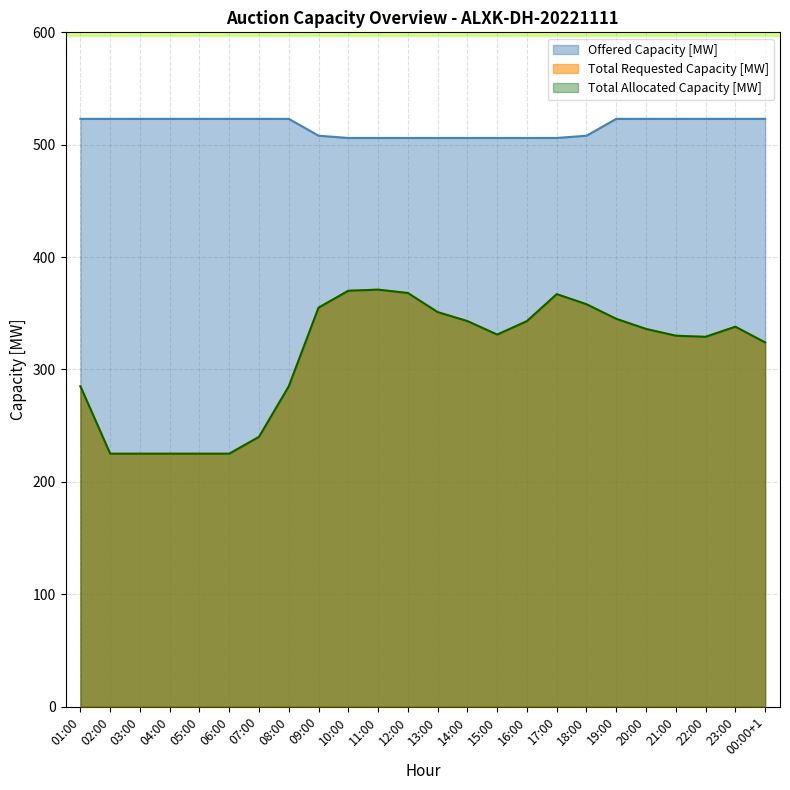

The value of Total Allocated Capacity [MW] at 18:00 is 358. True or false?

True